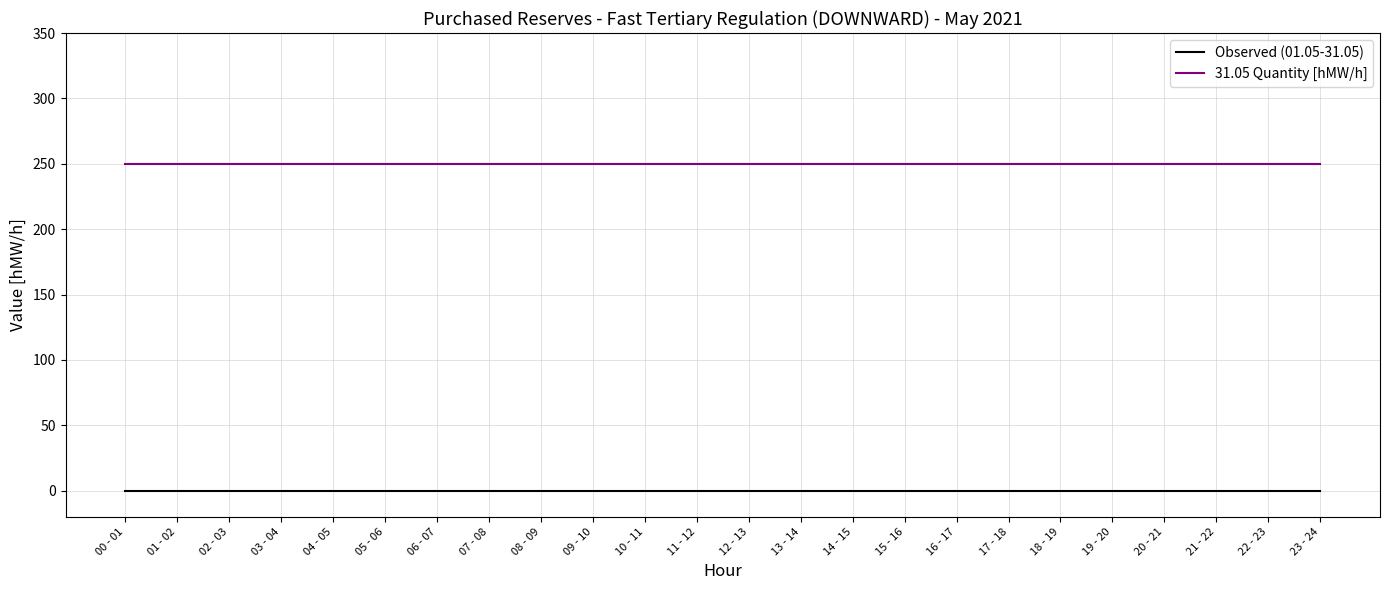

What is the average value of the 31.05 Quantity [hMW/h] series?

250